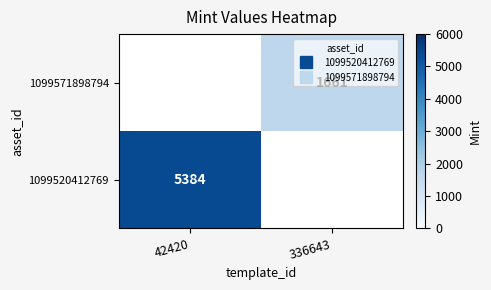

Which category has the highest value in the 1099571898794 series?

336643